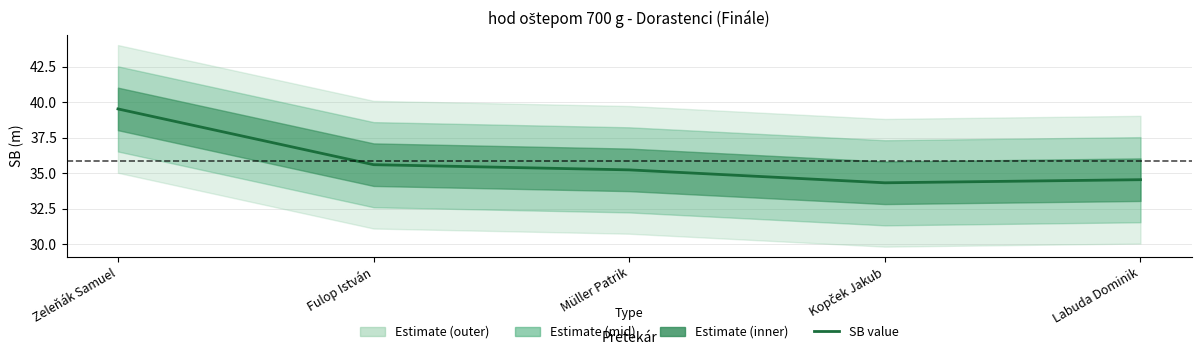

Rank the categories by value from highest to lowest.

Zeleňák Samuel, Fulop István, Müller Patrik, Labuda Dominik, Kopček Jakub